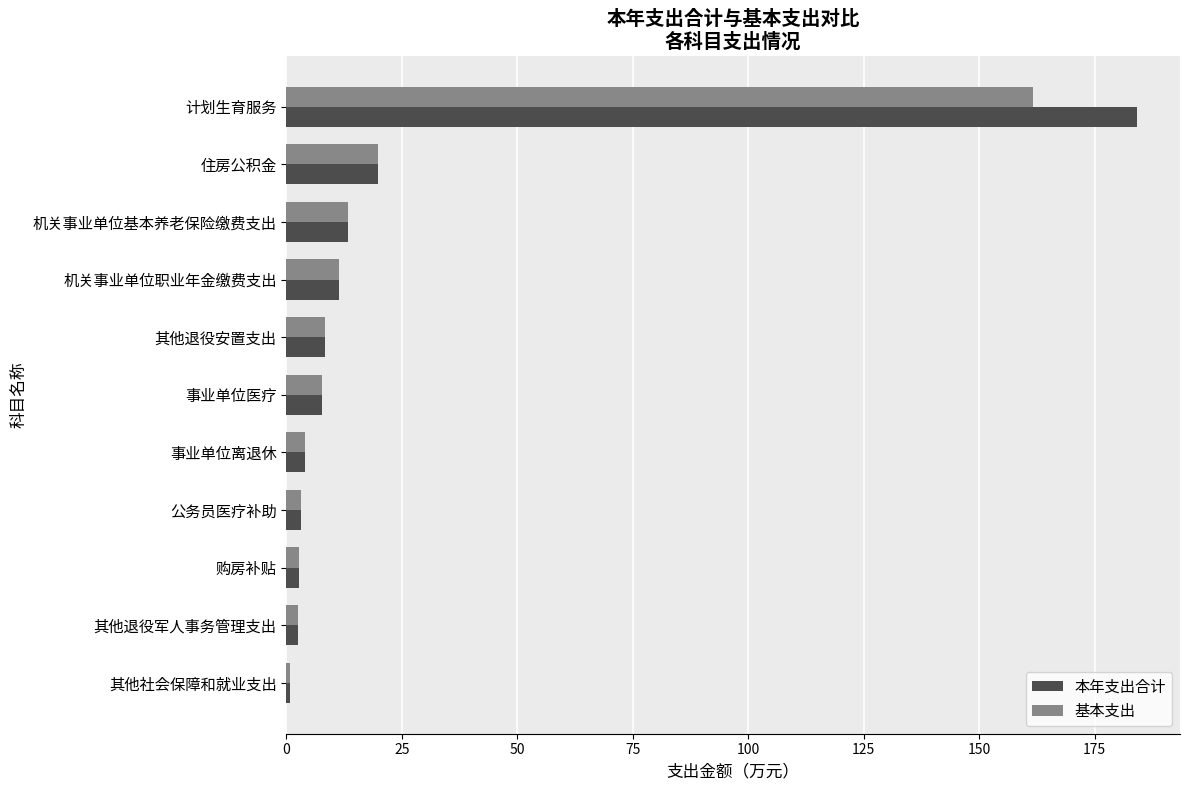

Rank the series by their maximum value, from lowest to highest.

基本支出, 本年支出合计